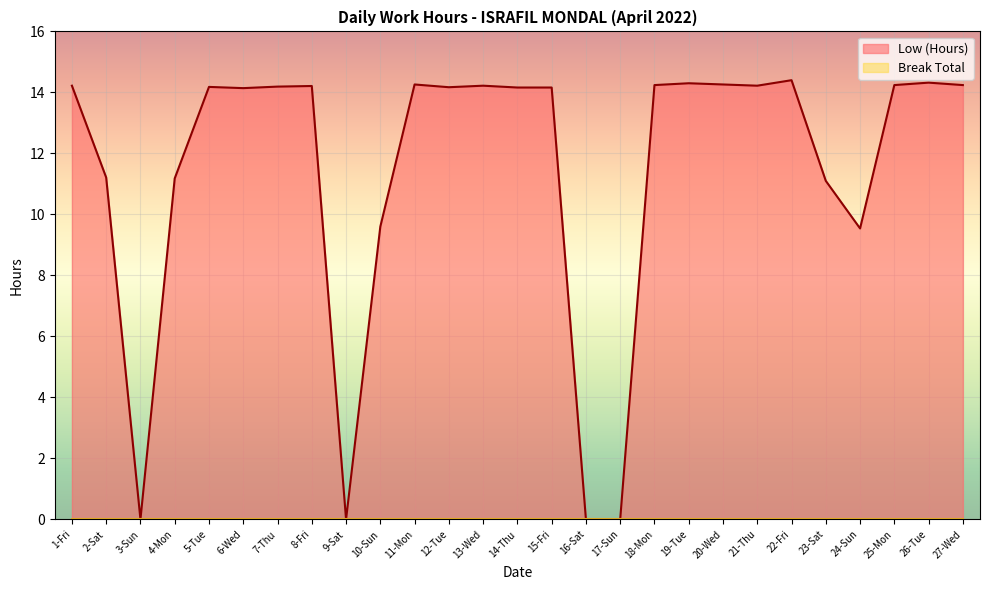

At which label does the data first exceed 14?

1-Fri